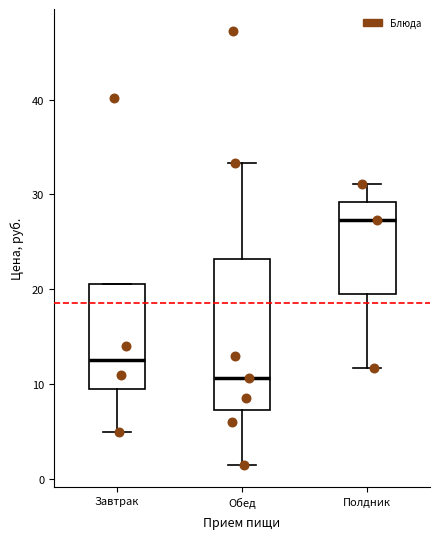

Comparing the boxes themselves (not the whiskers), which one is the tallest?

Обед